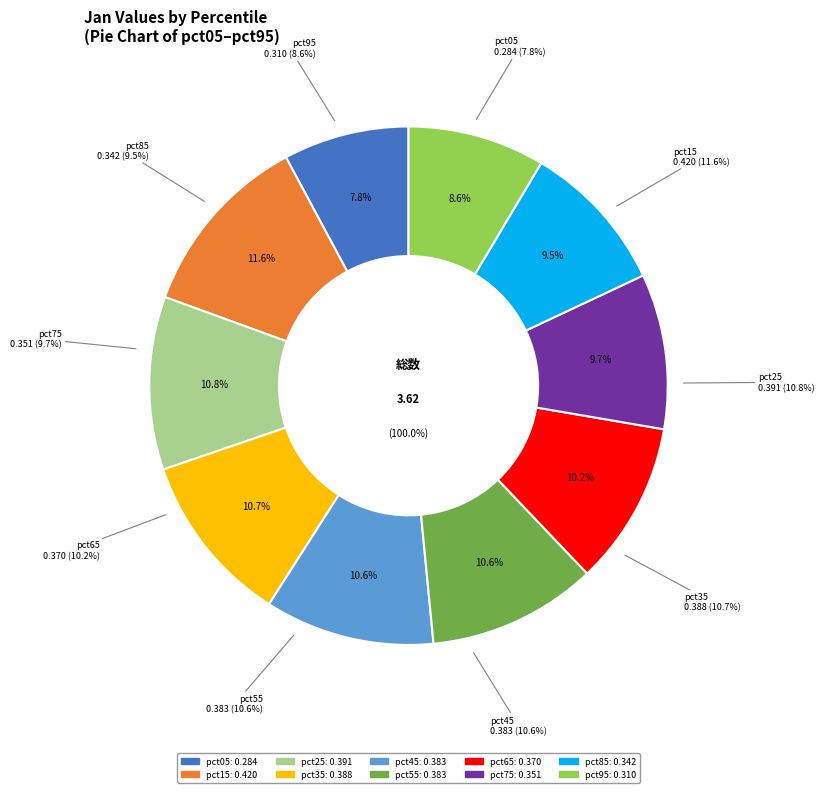

Count the number of slices in the pie.

10